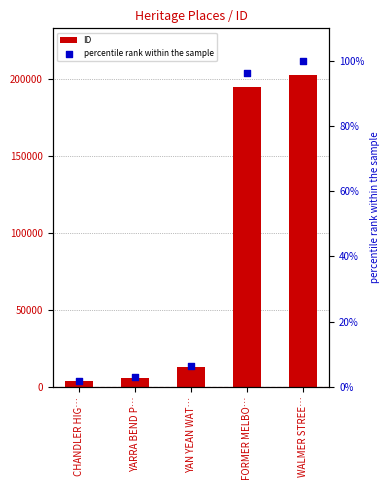

Which series has the largest total across all categories?

ID